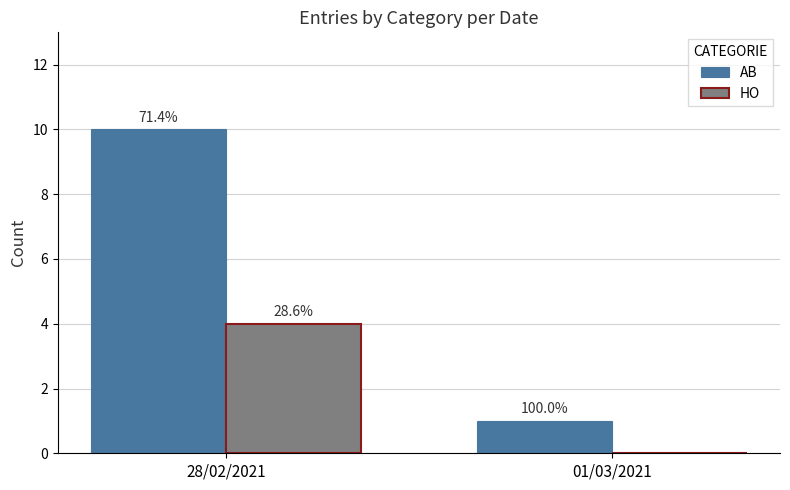

The value of AB at 28/02/2021 is 17. True or false?

False